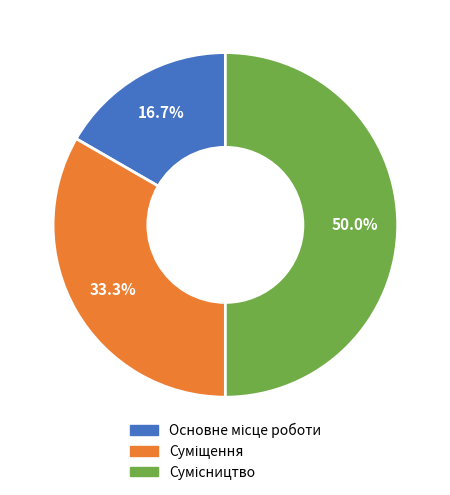

What percentage do Сумісництво and Основне місце роботи together represent?

66.7%